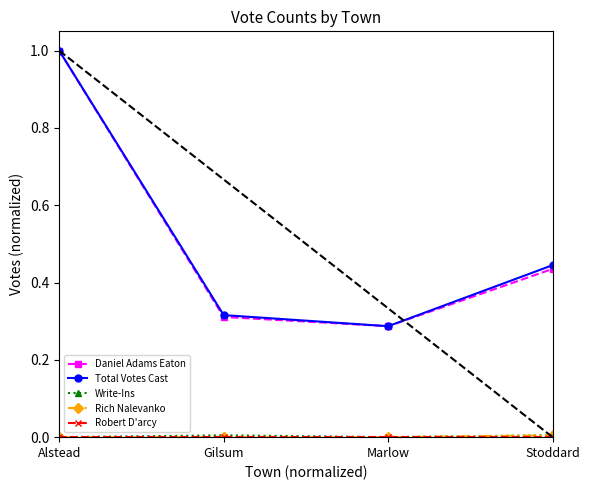

What is the highest value of the Total Votes Cast series?

1.0